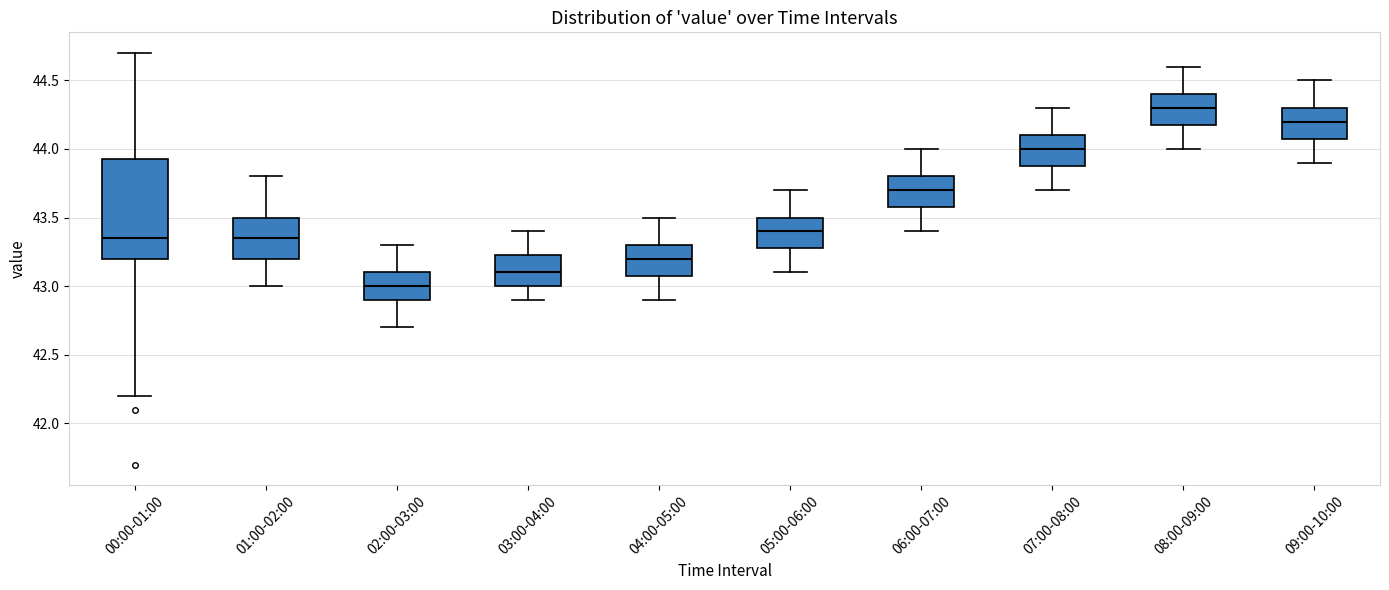

Comparing the boxes themselves (not the whiskers), which one is the tallest?

00:00-01:00